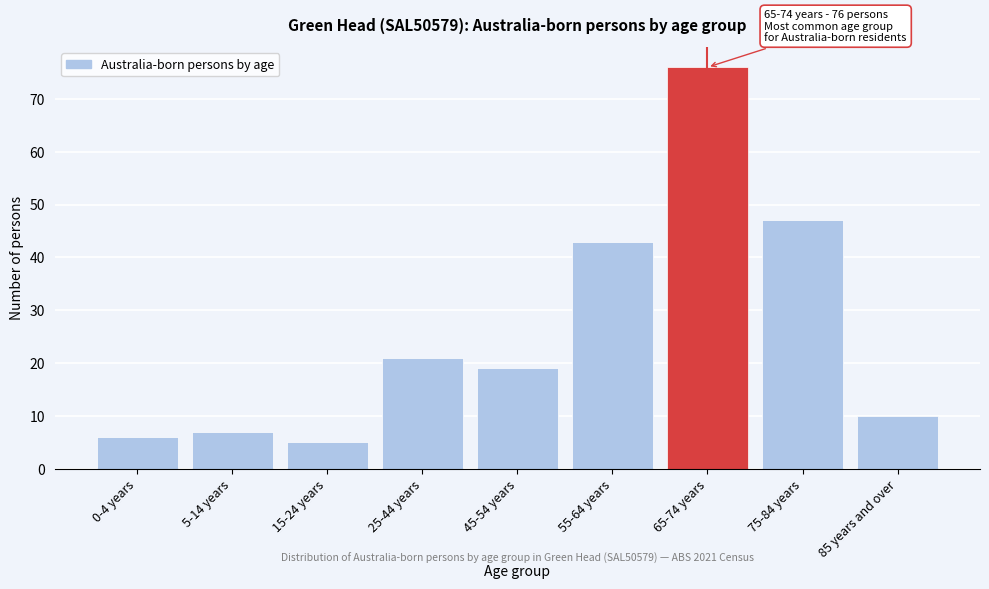

Reading left to right, transcribe all the data shown in this chart.

6	7	5	21	19	43	76	47	10